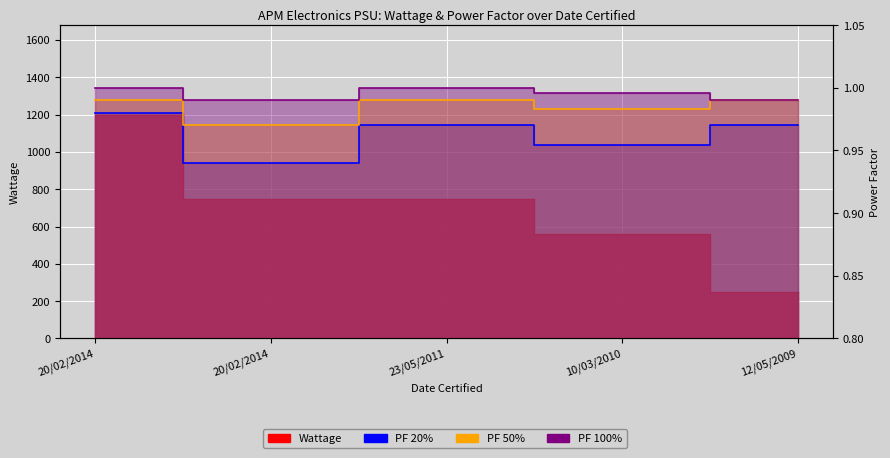

Reading left to right, extract all data points from this chart.

Wattage: 1200.0	750.0	750.0	560.0	250.0
PF 20%: 1.0	0.9	1.0	1.0	1.0
PF 50%: 1.0	1.0	1.0	1.0	1.0
PF 100%: 1.0	1.0	1.0	1.0	1.0